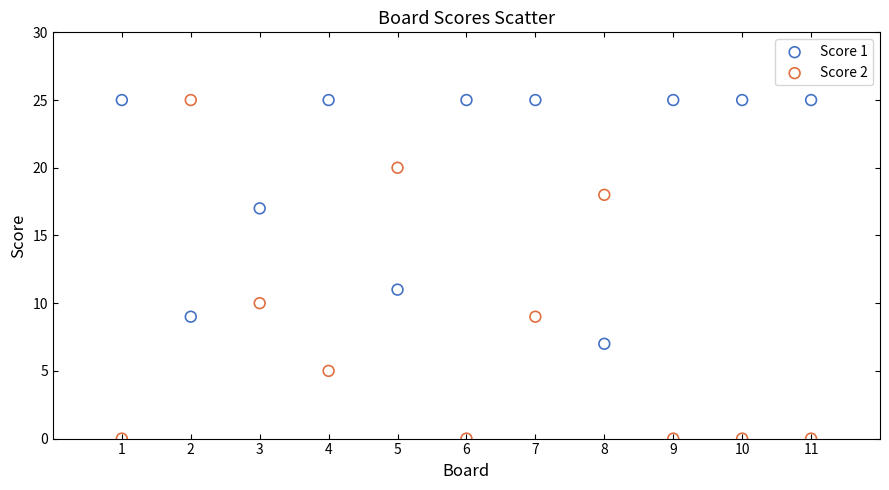

What is the X range (max minus min) for the scatter plot?

10